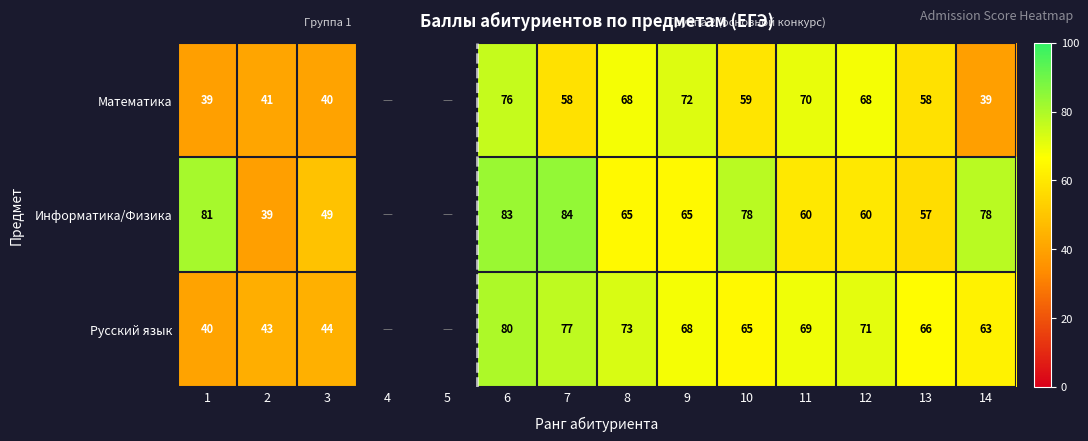

How many series are shown in this chart?

3